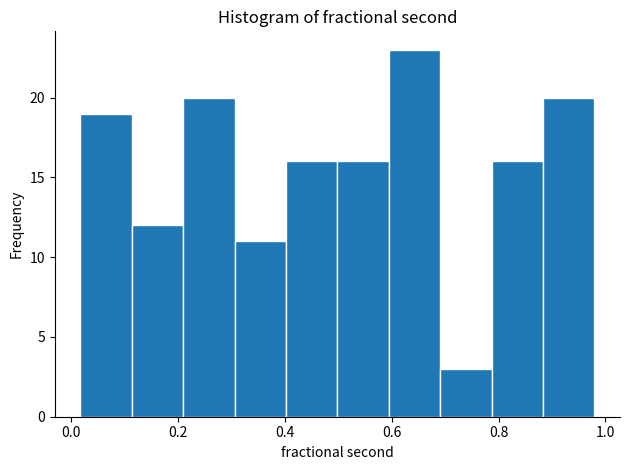

Reading left to right, transcribe this chart: for each bar, give the range it covers on the x-axis and its height. Neither the bar edges nor the heights are printed on the chart, so give them approximately, as read against the axes.

0.02 to 0.12: 19
0.12 to 0.20: 12
0.20 to 0.30: 20
0.30 to 0.40: 11
0.40 to 0.50: 16
0.50 to 0.60: 16
0.60 to 0.70: 23
0.70 to 0.78: 3
0.78 to 0.88: 16
0.88 to 0.98: 20